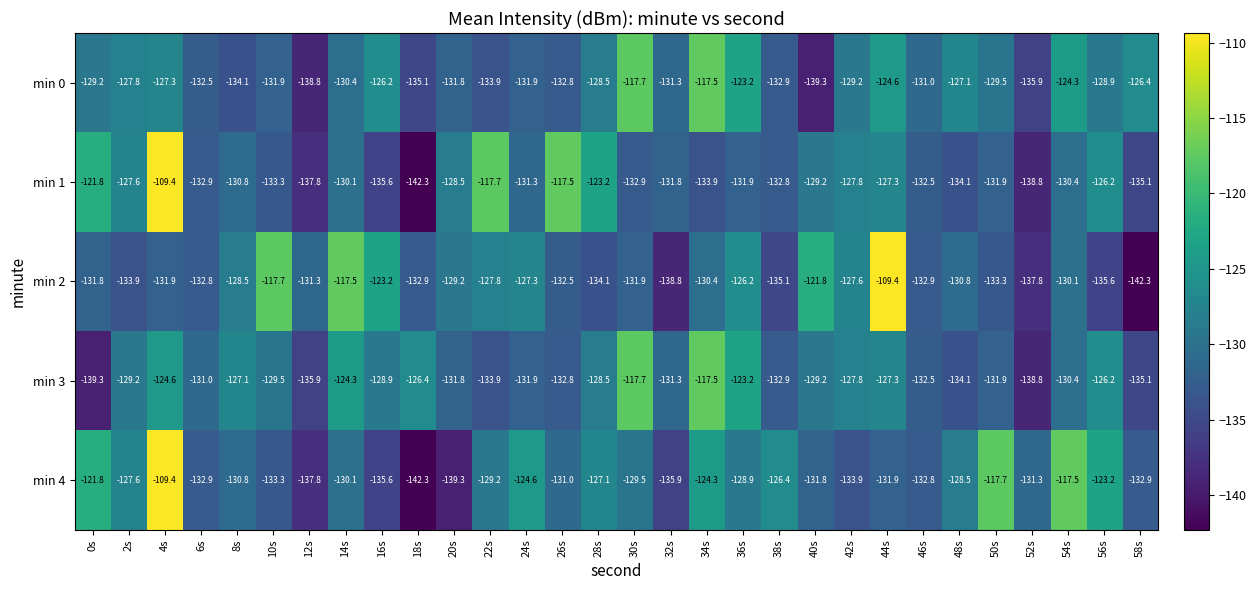

What is the greatest value displayed?

-109.4